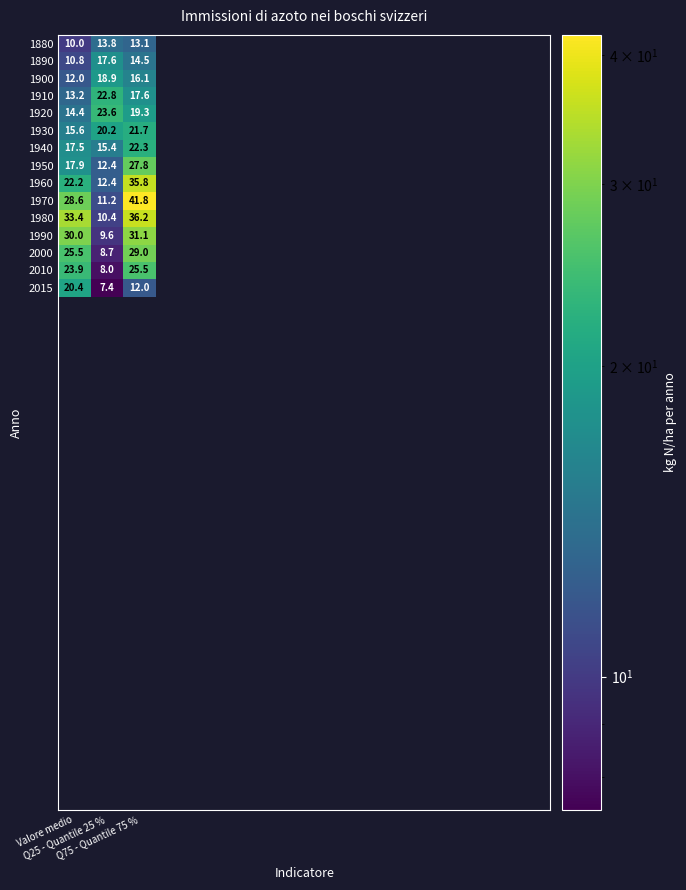

What is the highest value of the 2015 series?

20.4